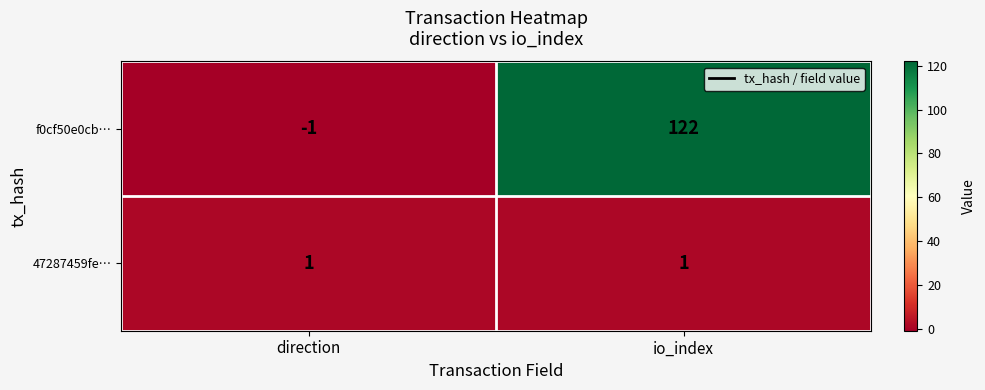

The 47287459fe… series shows 1 at direction. True or false?

True